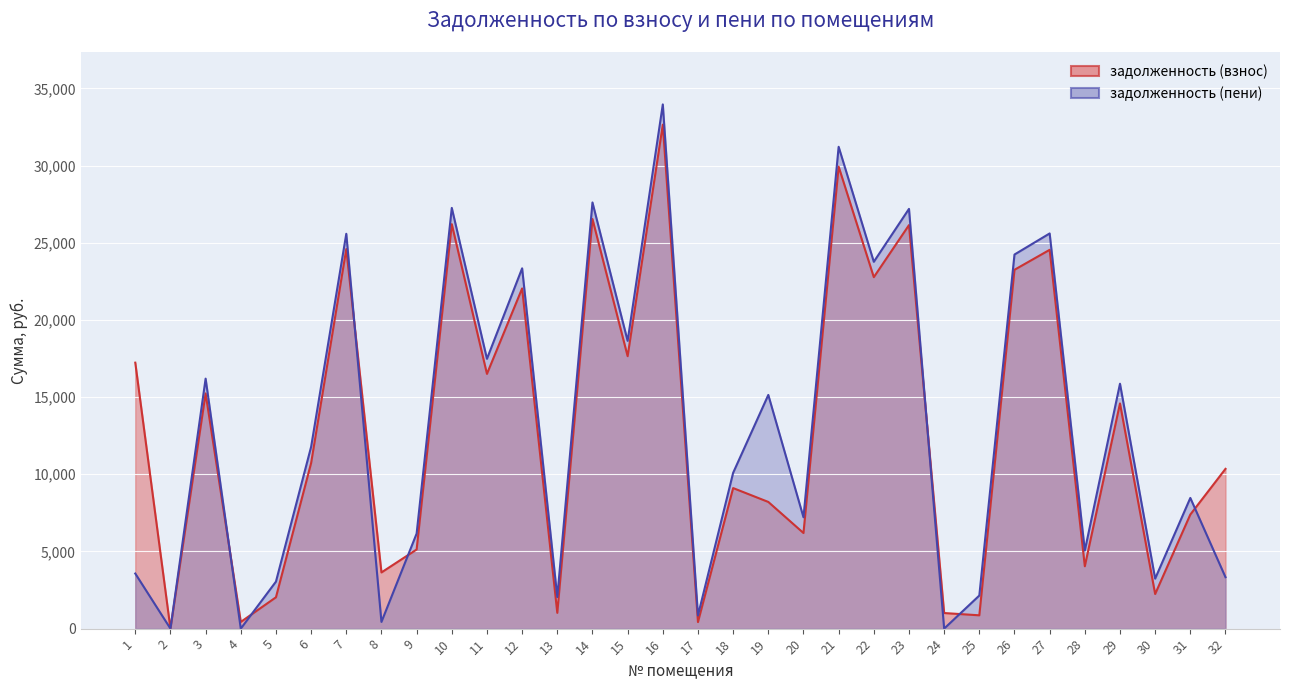

Where is задолженность (пени) nearest to the value 16981?

11